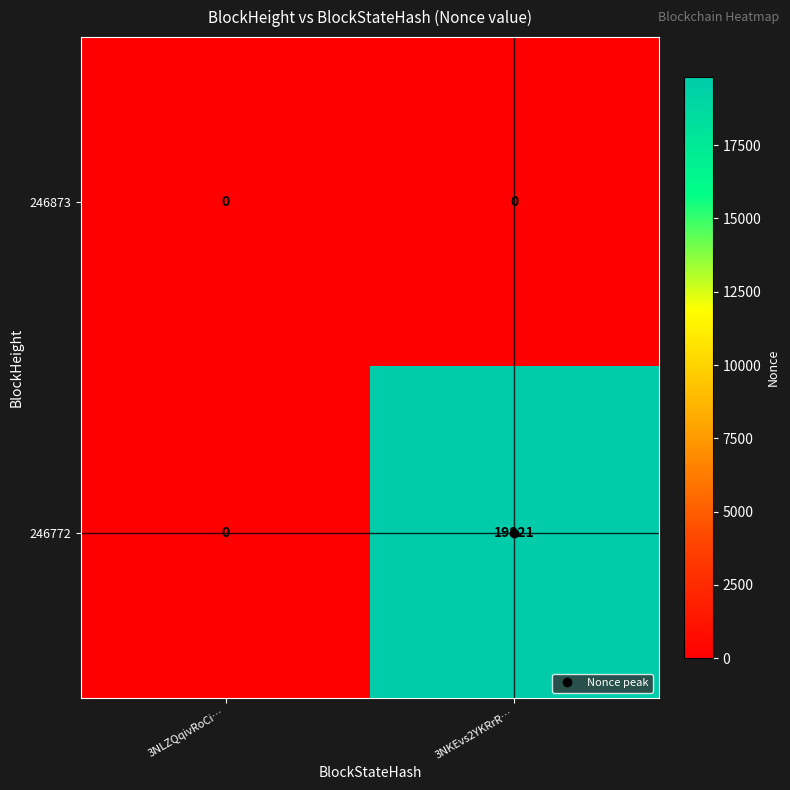

List the labels in order of 246772 value, smallest first.

3NLZQqivRoCi…, 3NKEvs2YKRrR…